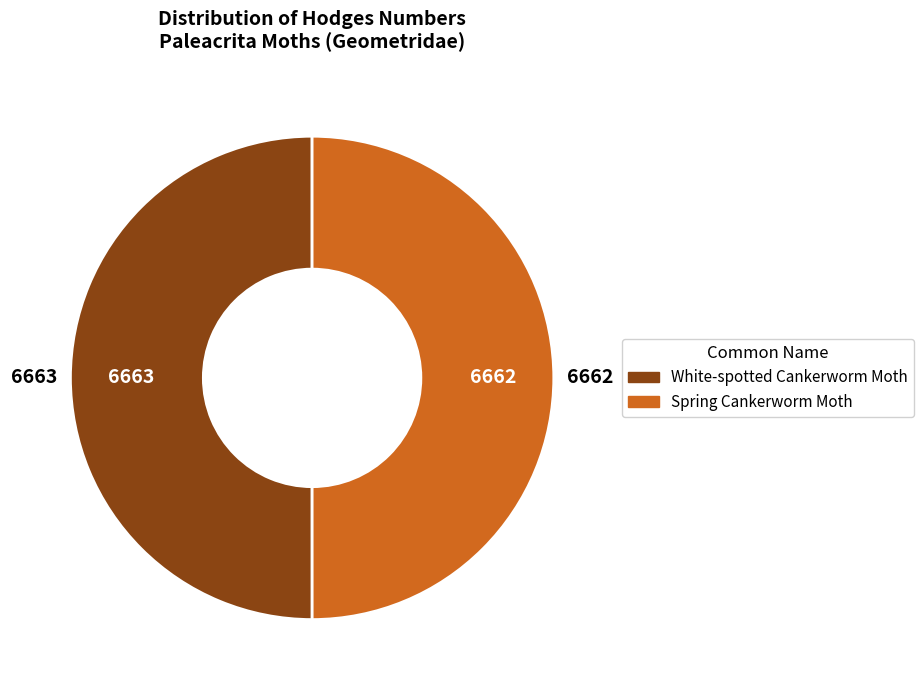

How many slices are in this pie chart?

2